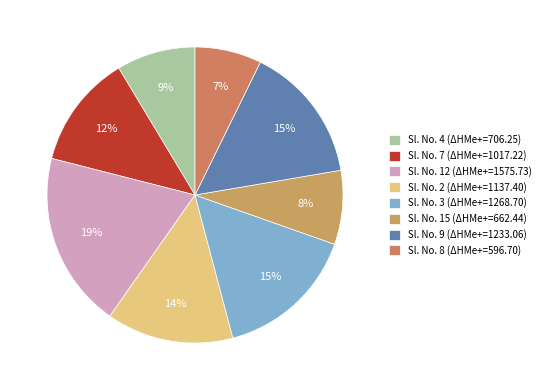

How many slices are in this pie chart?

8